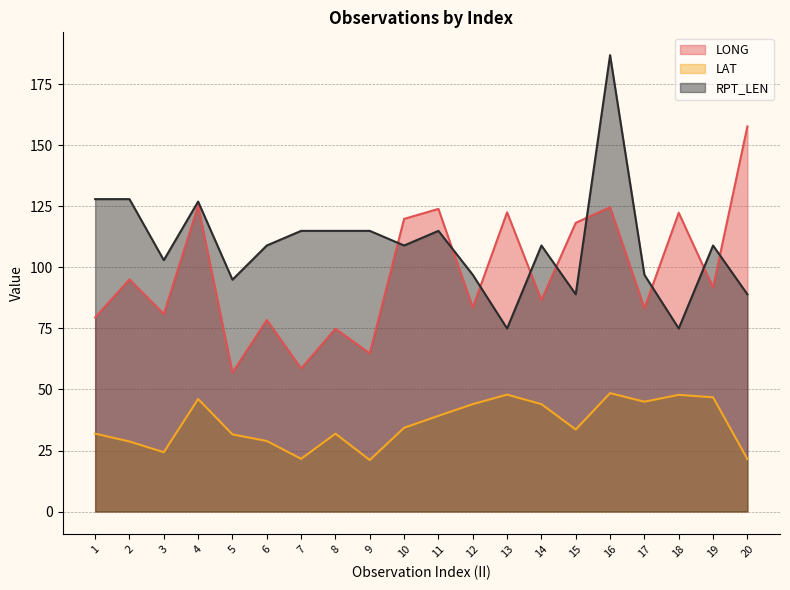

Between 18 and 20, which series saw the biggest shift?

LONG